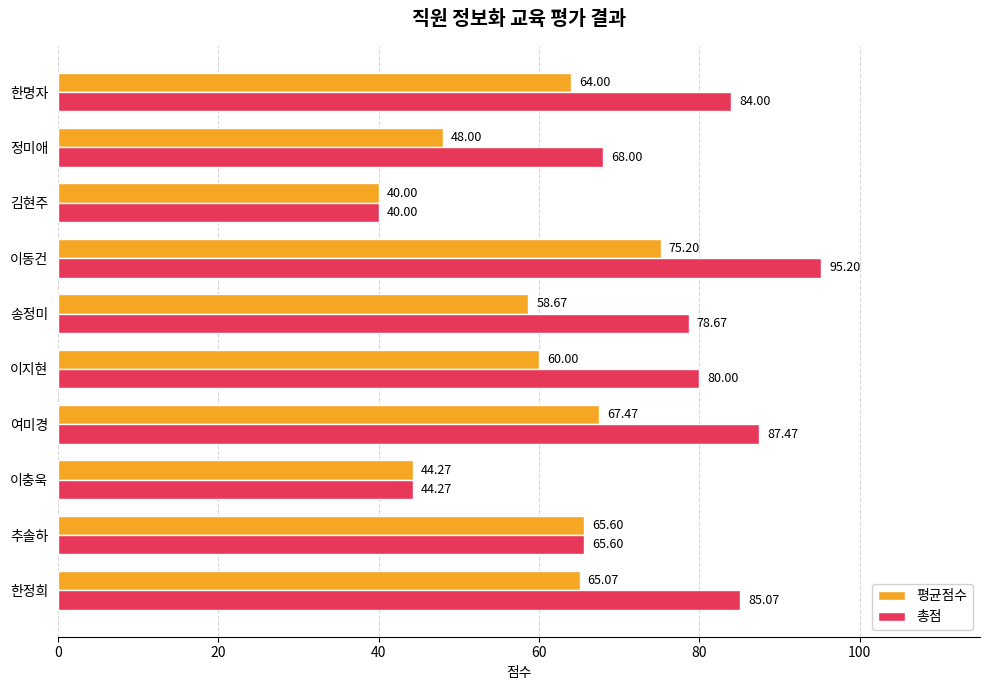

Which category has the lowest value across all series?

김현주